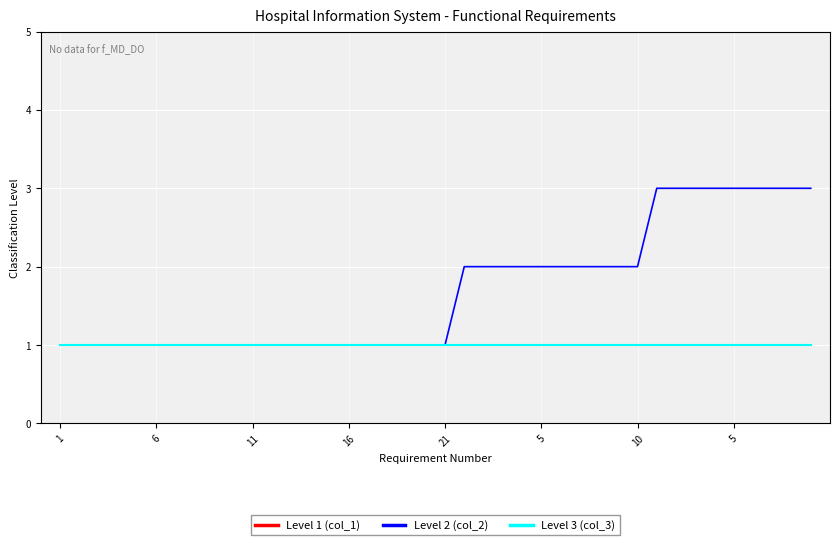

How many lines are shown in the chart?

3